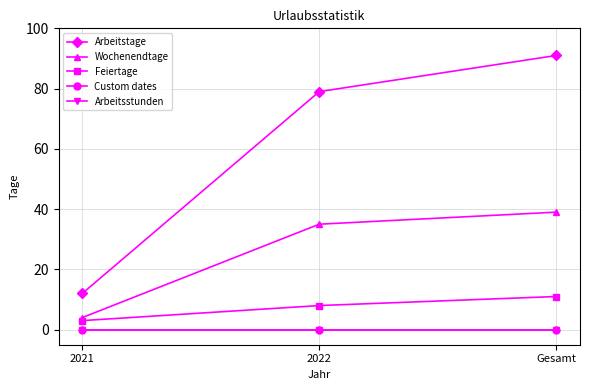

Does the chart have visible grid lines?

Yes